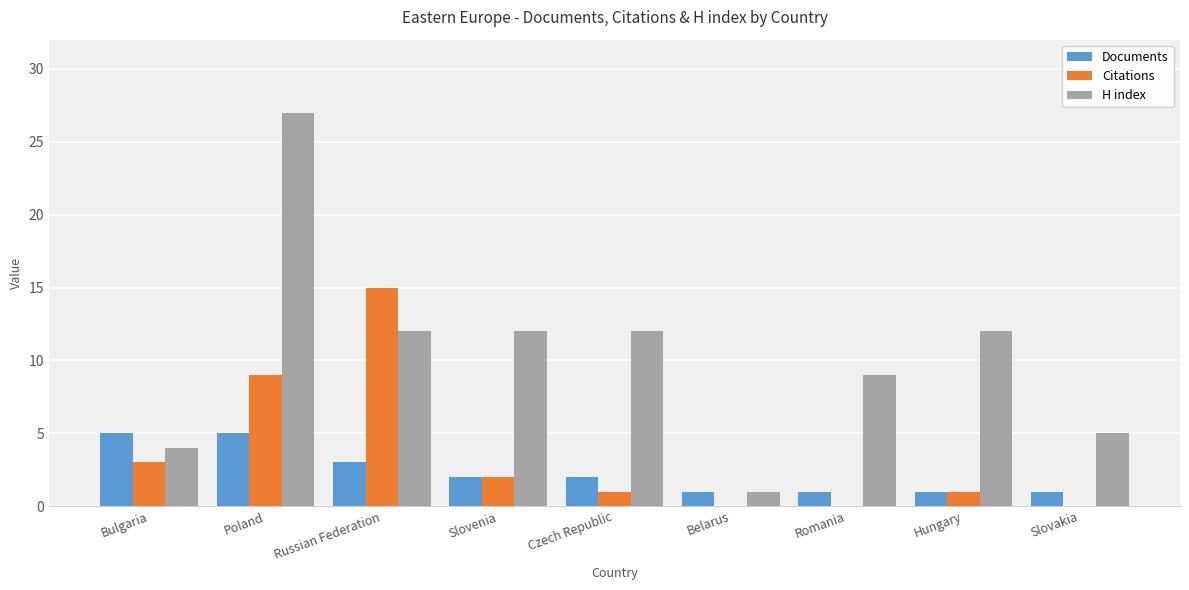

What is the highest value of the Citations series?

15